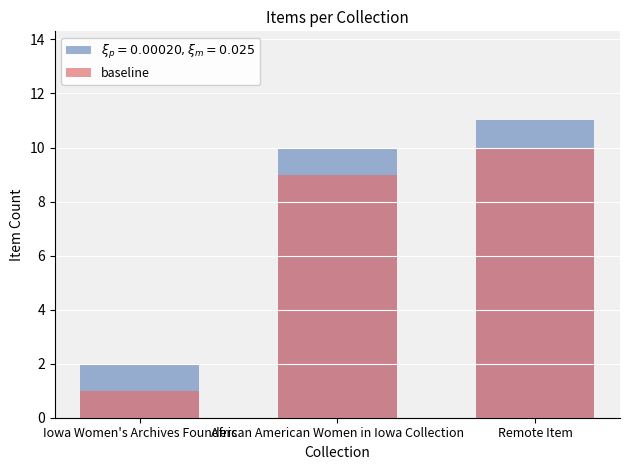

At which label is the value closest to 5?

Iowa Women's Archives Founders